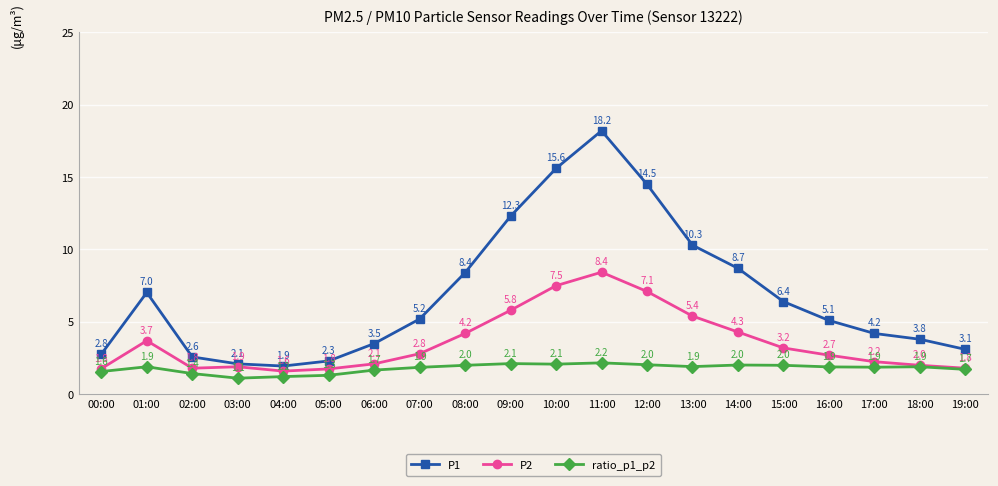

Rank the series at 18:00 from lowest to highest value.

ratio_p1_p2, P2, P1